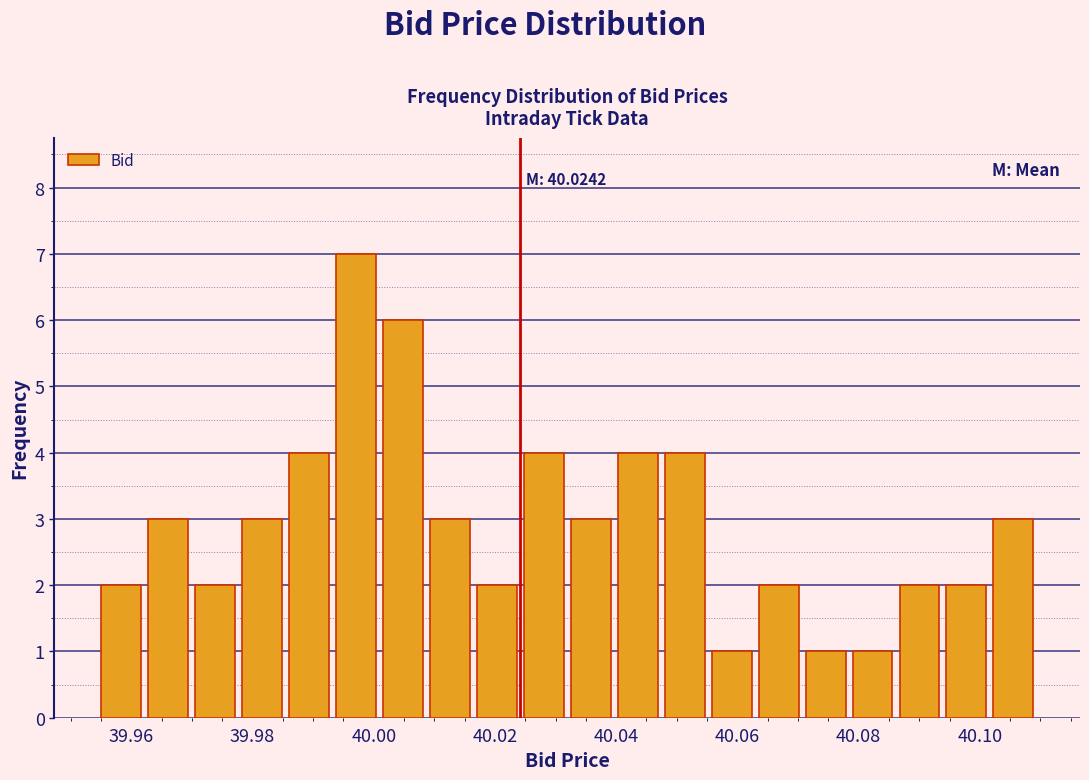

Read against the x-axis, roughly where is the centre of the tallest bar?

39.998